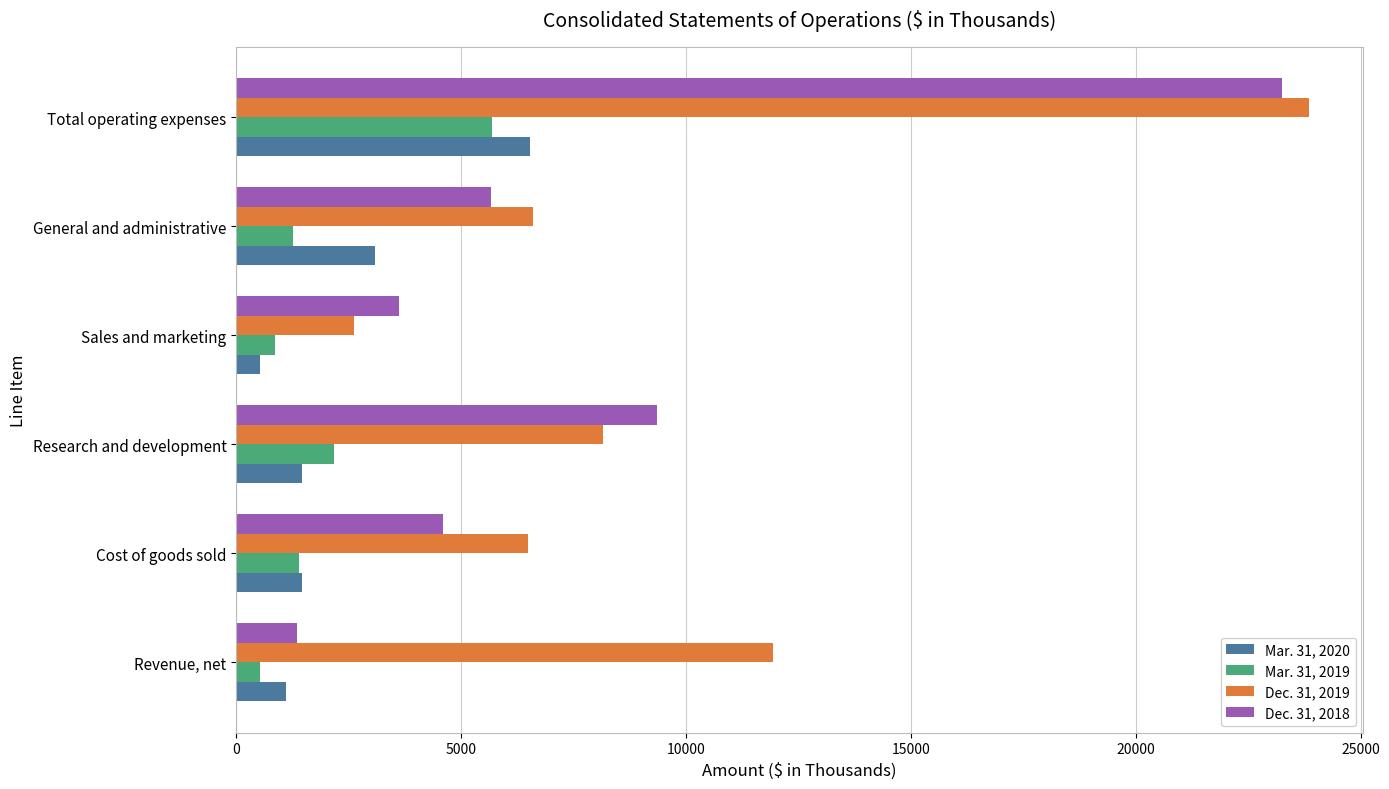

Rank the series by their maximum value, from lowest to highest.

Mar. 31, 2019, Mar. 31, 2020, Dec. 31, 2018, Dec. 31, 2019